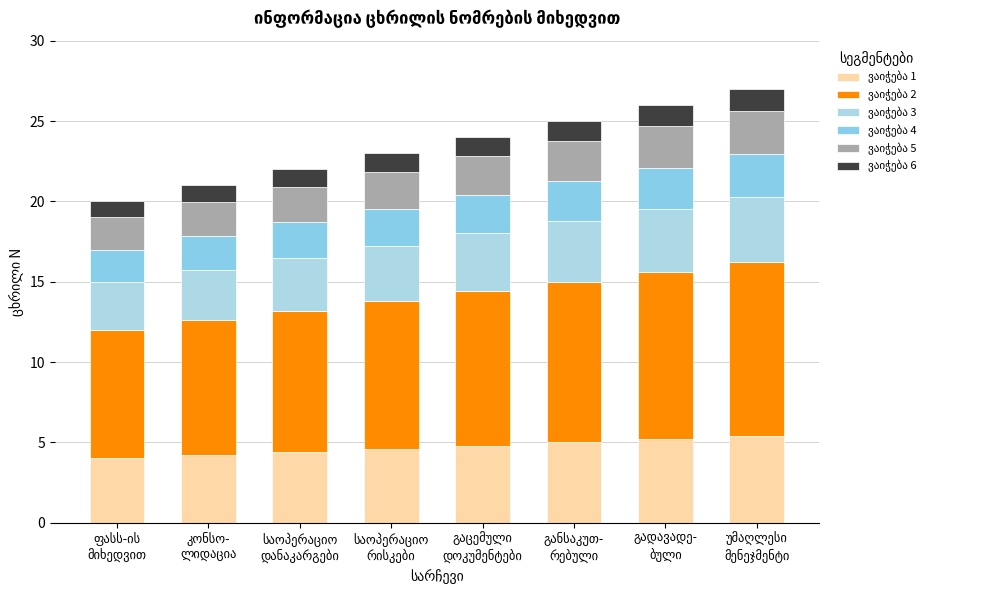

At which category is the sum across all series the highest?

უმაღლესი
მენეჯმენტი